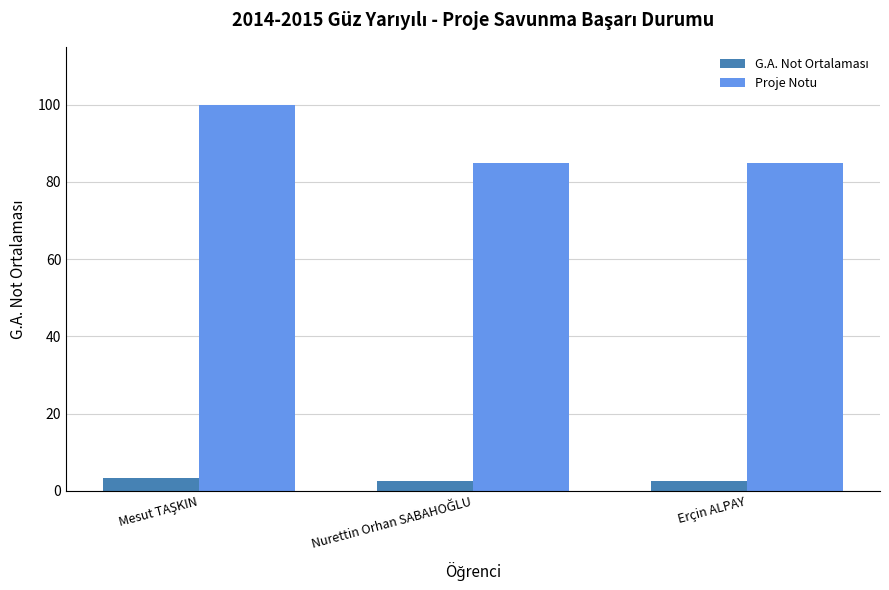

What is the difference between the maximum and minimum values in the Proje Notu series?

15.0